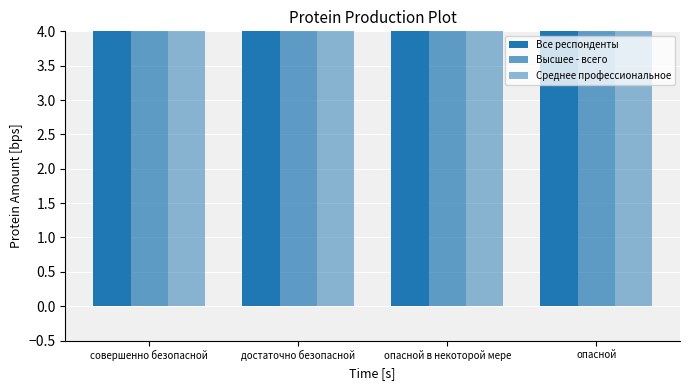

Reading left to right, list all the values displayed in this chart.

Все респонденты: 20.0	36.7	35.3	7.9
Высшее - всего: 30.9	39.7	23.0	6.3
Среднее профессиональное: 12.7	35.0	43.3	9.0